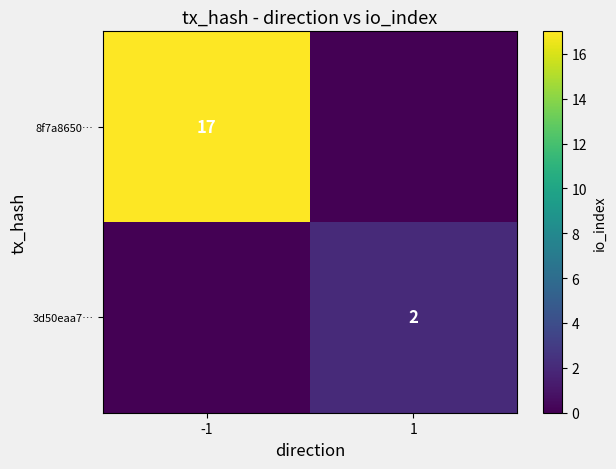

True or false: 3d50eaa7… has a value of 2 at 1.

True